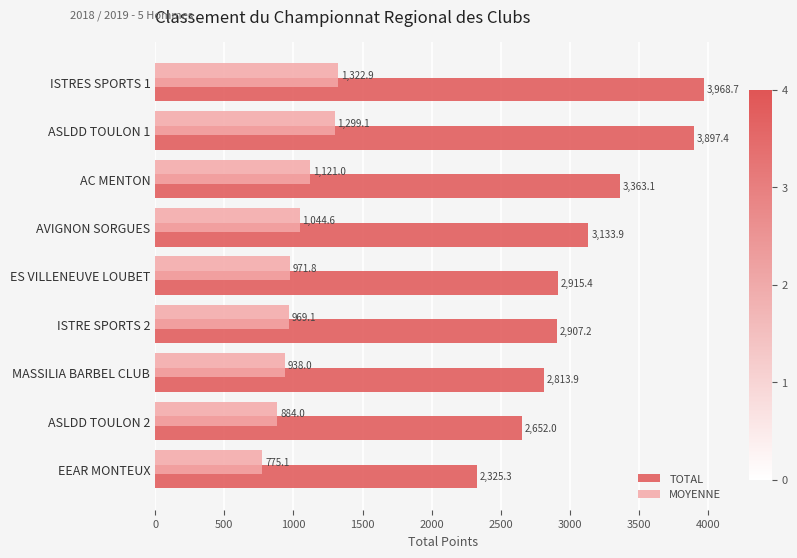

What is the average value of the MOYENNE series?

1036.2